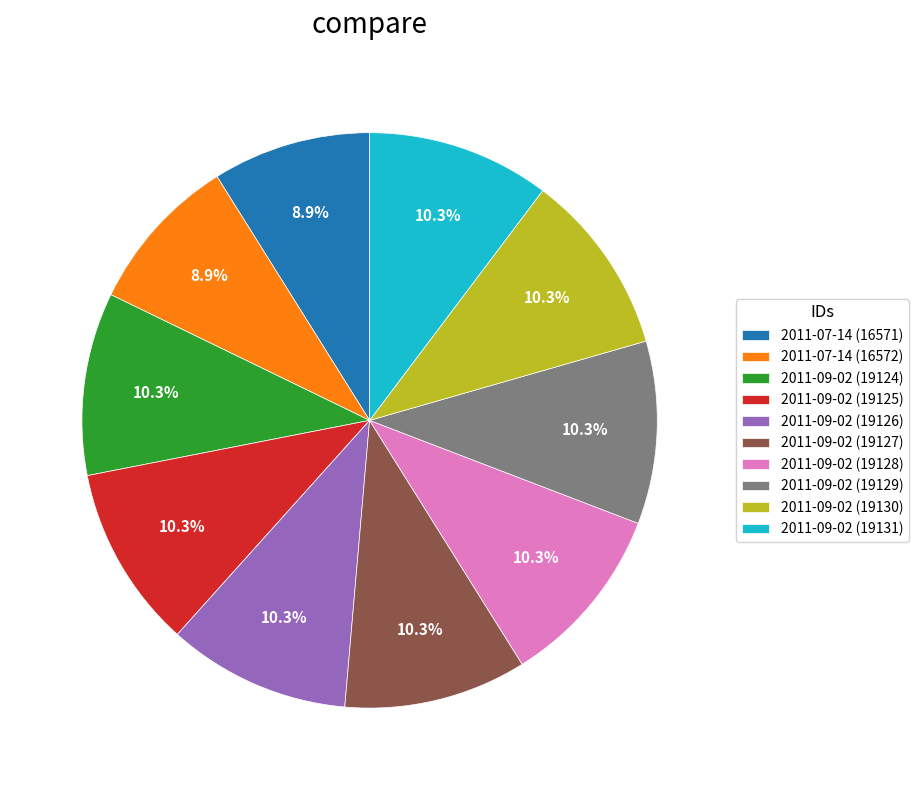

Combined, what portion of the pie is 2011-09-02 (19127) and 2011-07-14 (16571)?

19.2%